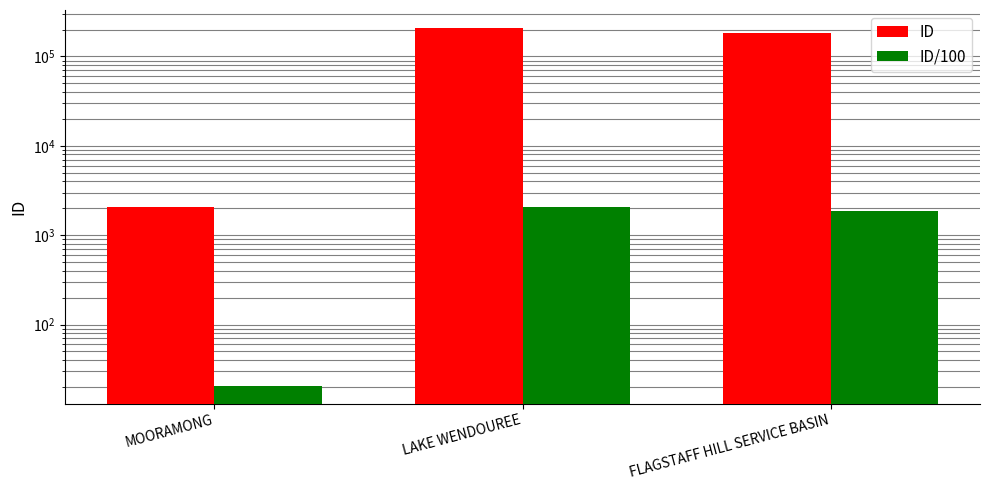

The ID/100 series shows 20.7 at MOORAMONG. True or false?

True